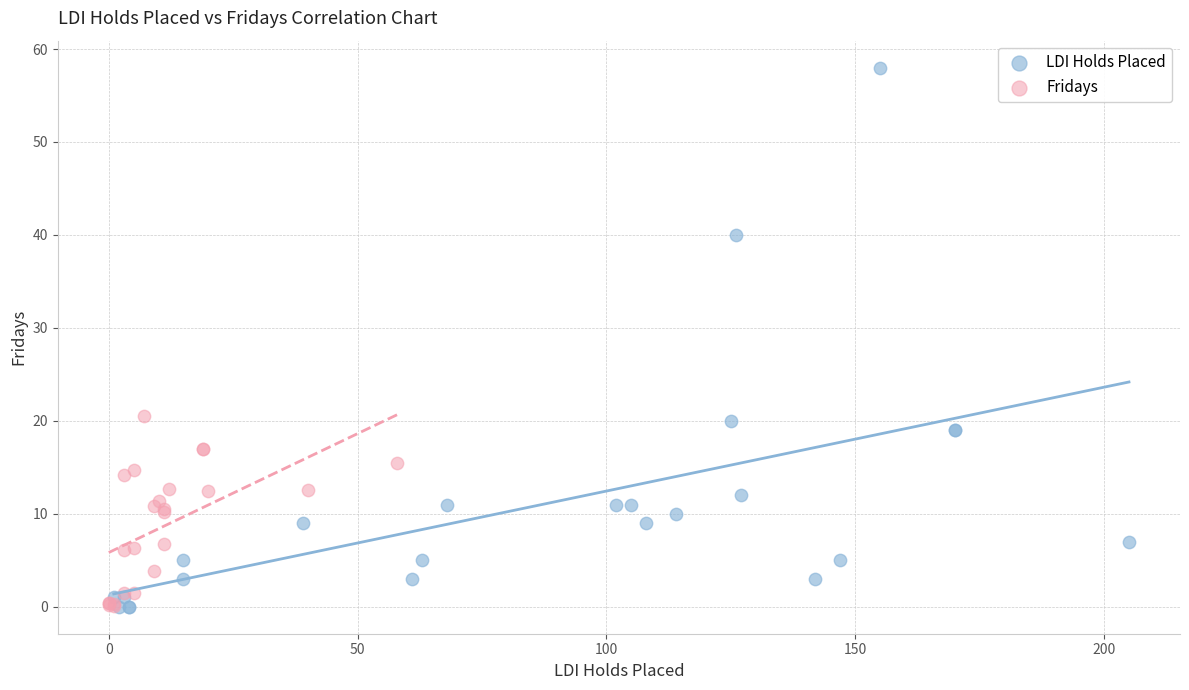

Which series contains the highest Y value?

LDI Holds Placed